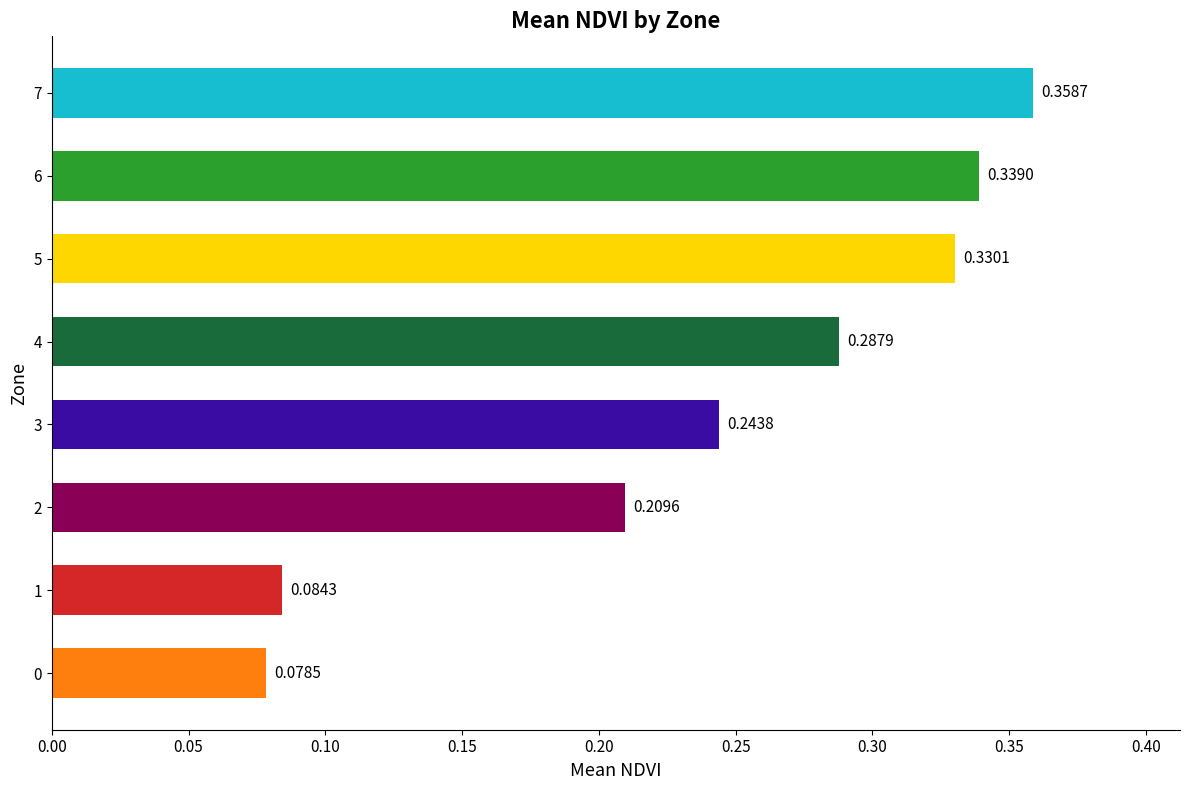

What is the change in value from 2 to 6?

+0.1